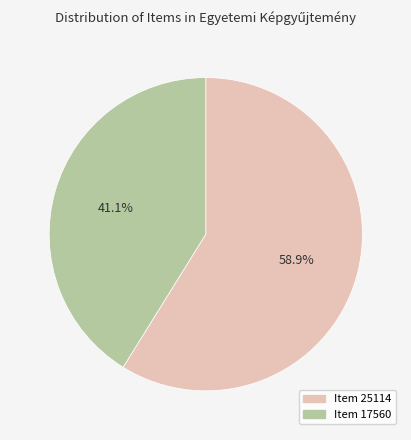

How many slices are in this pie chart?

2